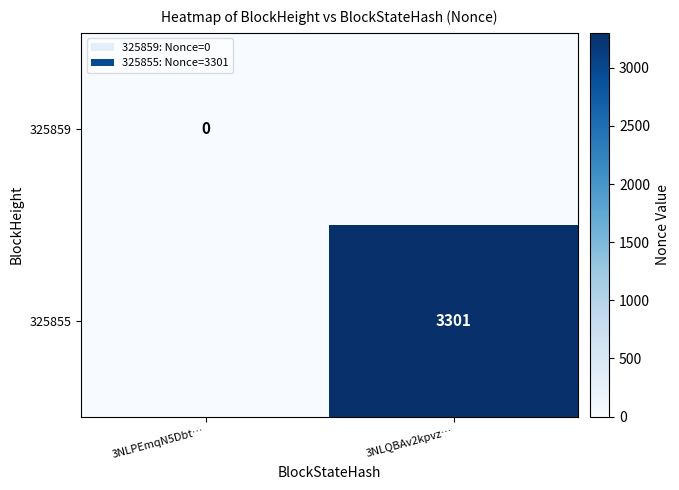

At 3NLPEmqN5Dbt…, list the series in order from smallest to largest.

325859, 325855